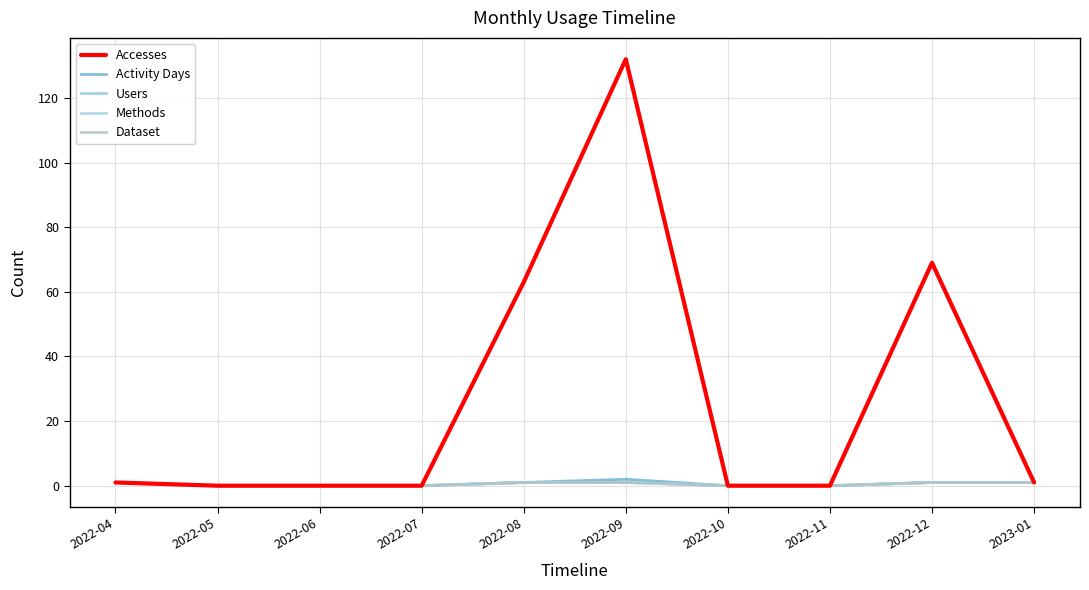

True or false: Methods and Dataset cross at least once.

False